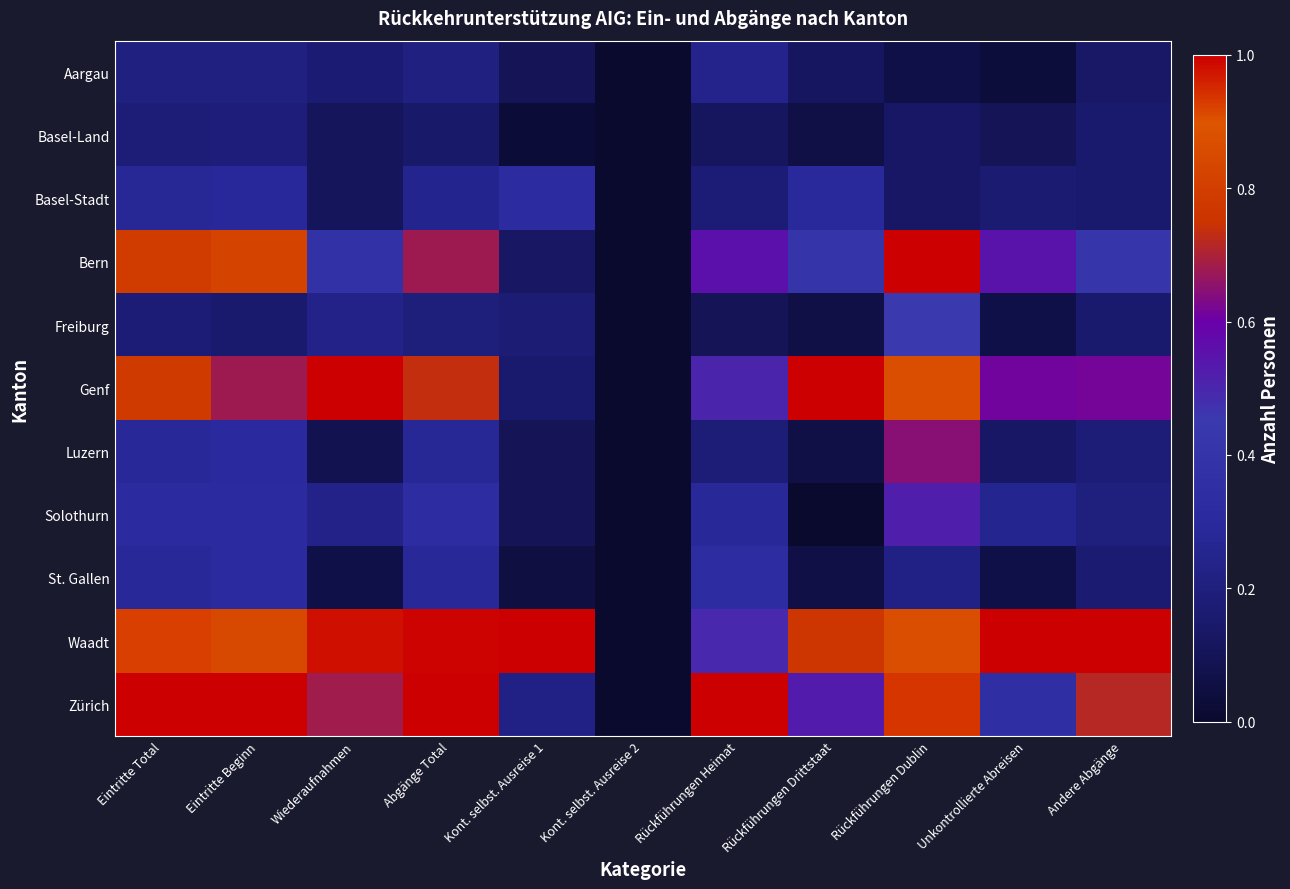

List the series in order of their peak value, lowest first.

Basel-Land, Aargau, Basel-Stadt, St. Gallen, Freiburg, Solothurn, Luzern, Bern, Genf, Waadt, Zürich